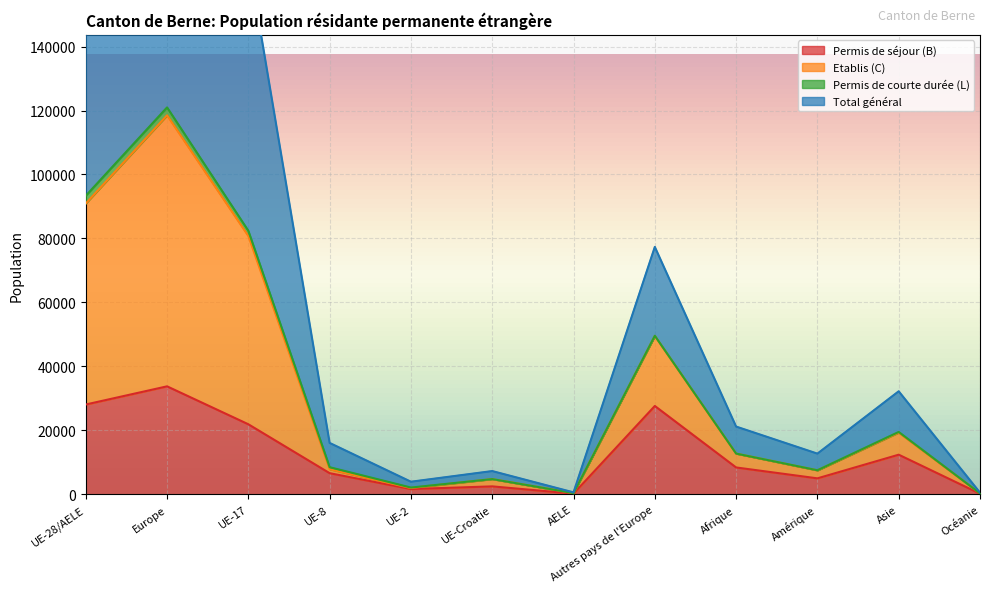

What is the highest value of the Permis de séjour (B) series?

33762